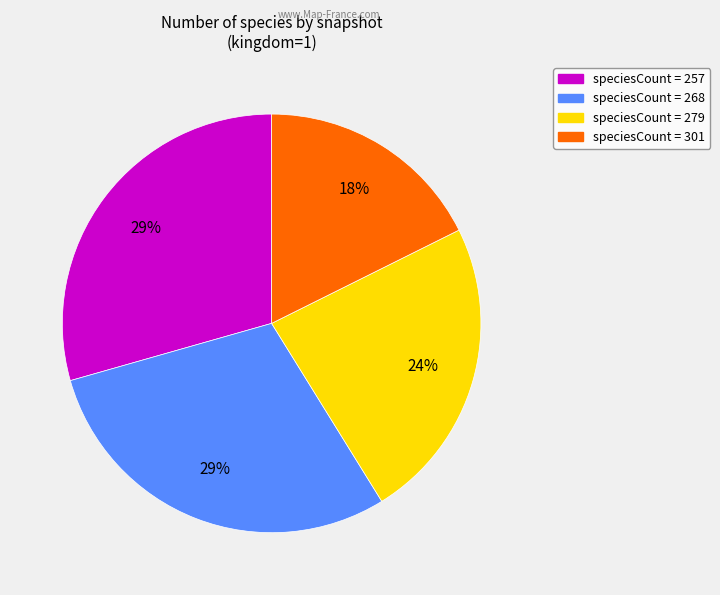

To the nearest percent, what is the average slice percentage?

25%